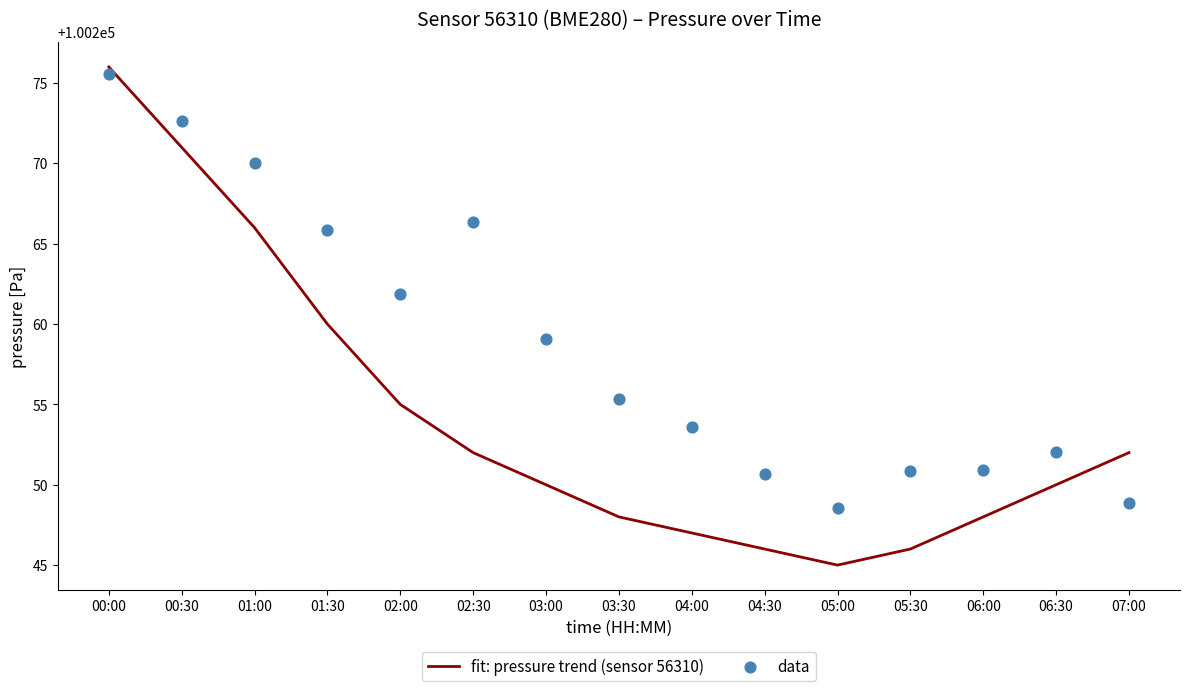

What is the total value across all series at 03:30?

200503.3